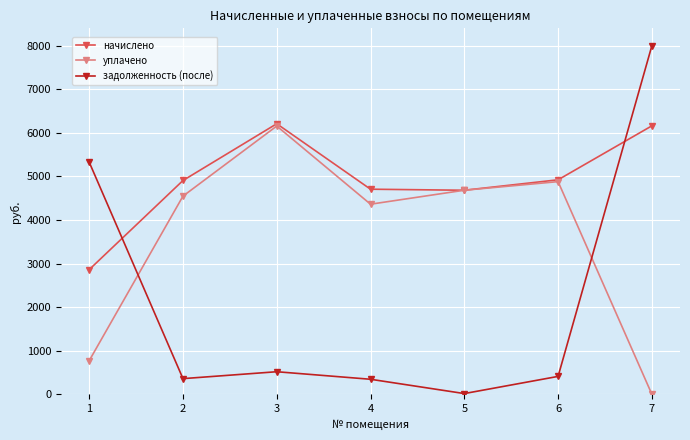

Where does the начислено series first go above 4907?

2